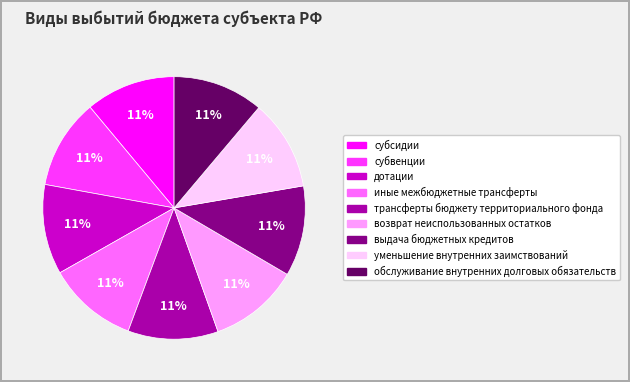

The трансферты бюджету территориального фонда slice represents 4% of the pie. True or false?

False